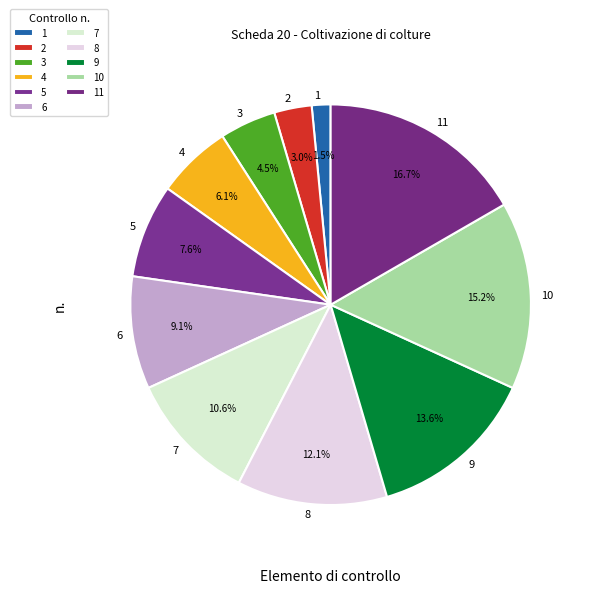

How many slices are in this pie chart?

11